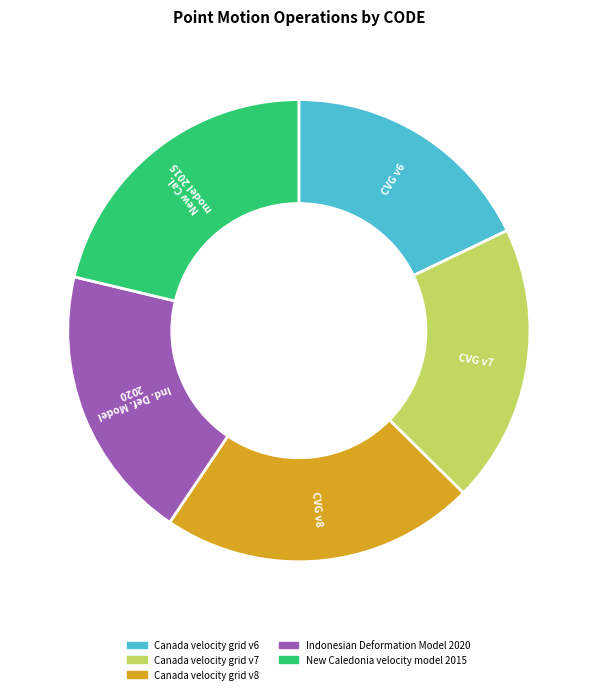

True or false: New Caledonia velocity model 2015 accounts for 21% of the total.

True